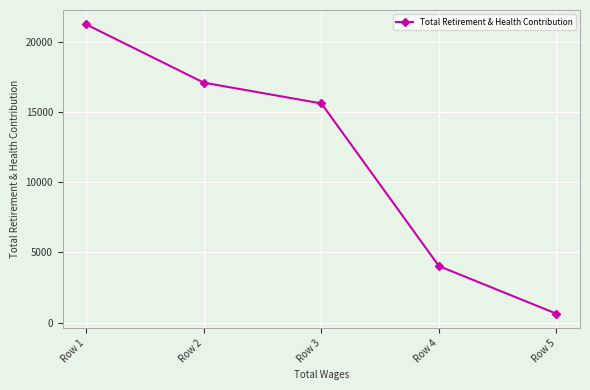

Which label corresponds to the largest value in the chart?

Row 1